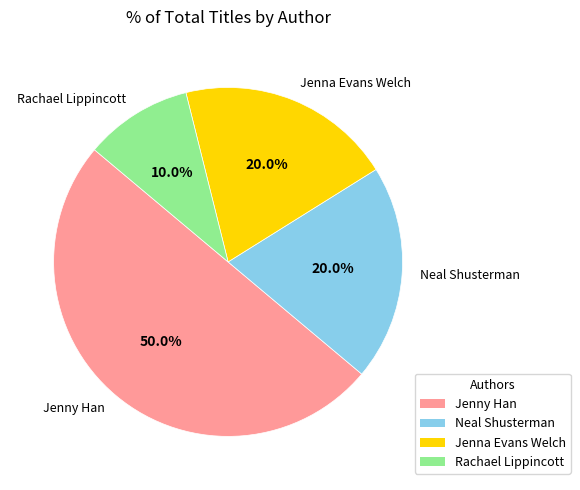

How many slices are in this pie chart?

4